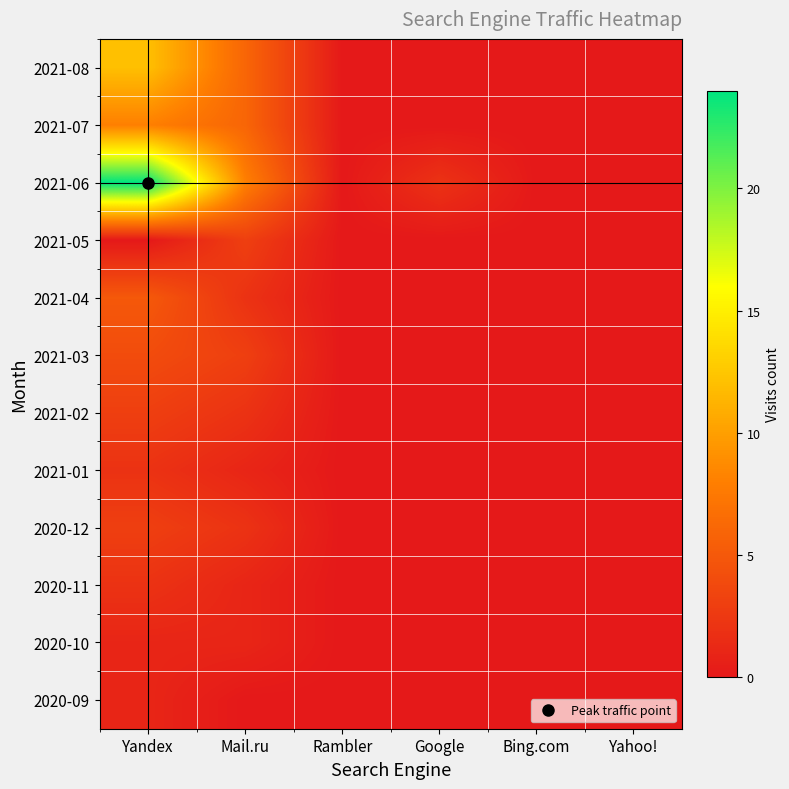

At which category is the sum across all series the highest?

Yandex